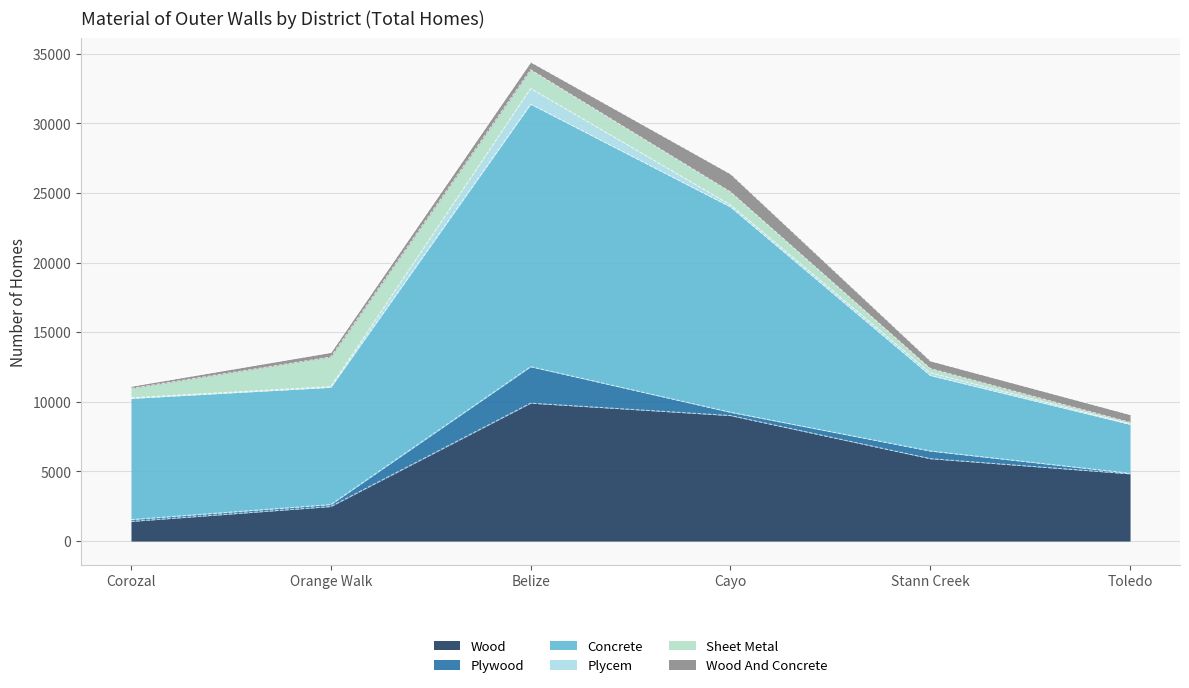

Read the Wood value at Orange Walk.

2482